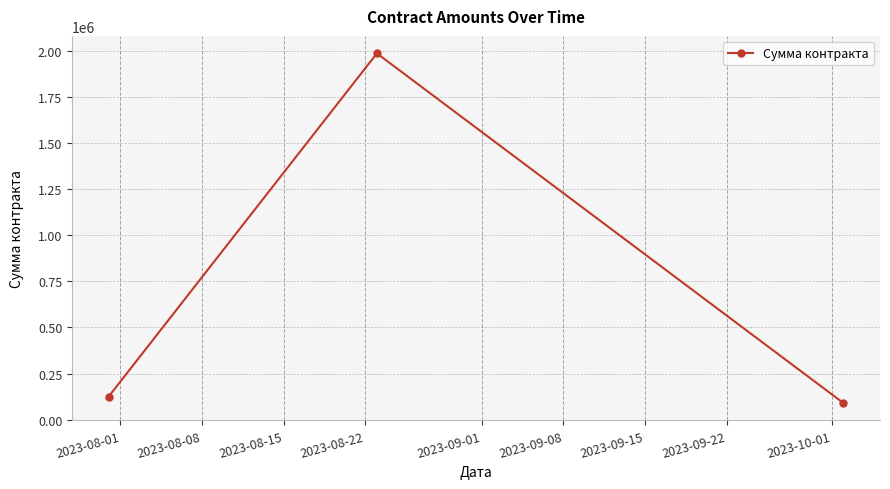

What is the value of the 1st point from the left?

125555